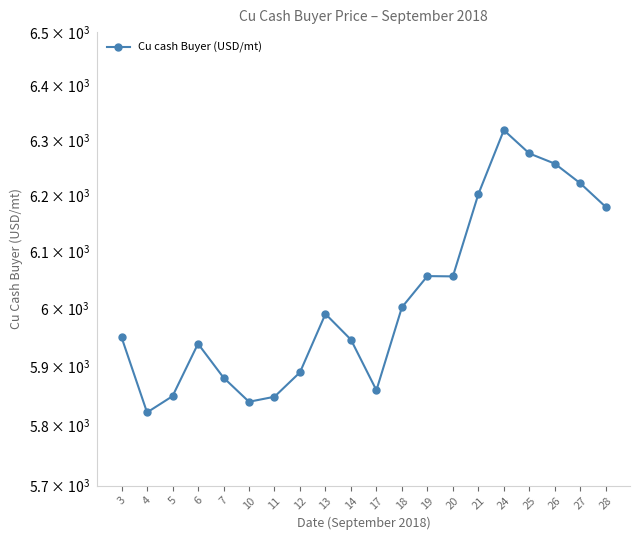

List the labels in order of value, smallest first.

4, 10, 11, 5, 17, 7, 12, 6, 14, 3, 13, 18, 20, 19, 28, 21, 27, 26, 25, 24